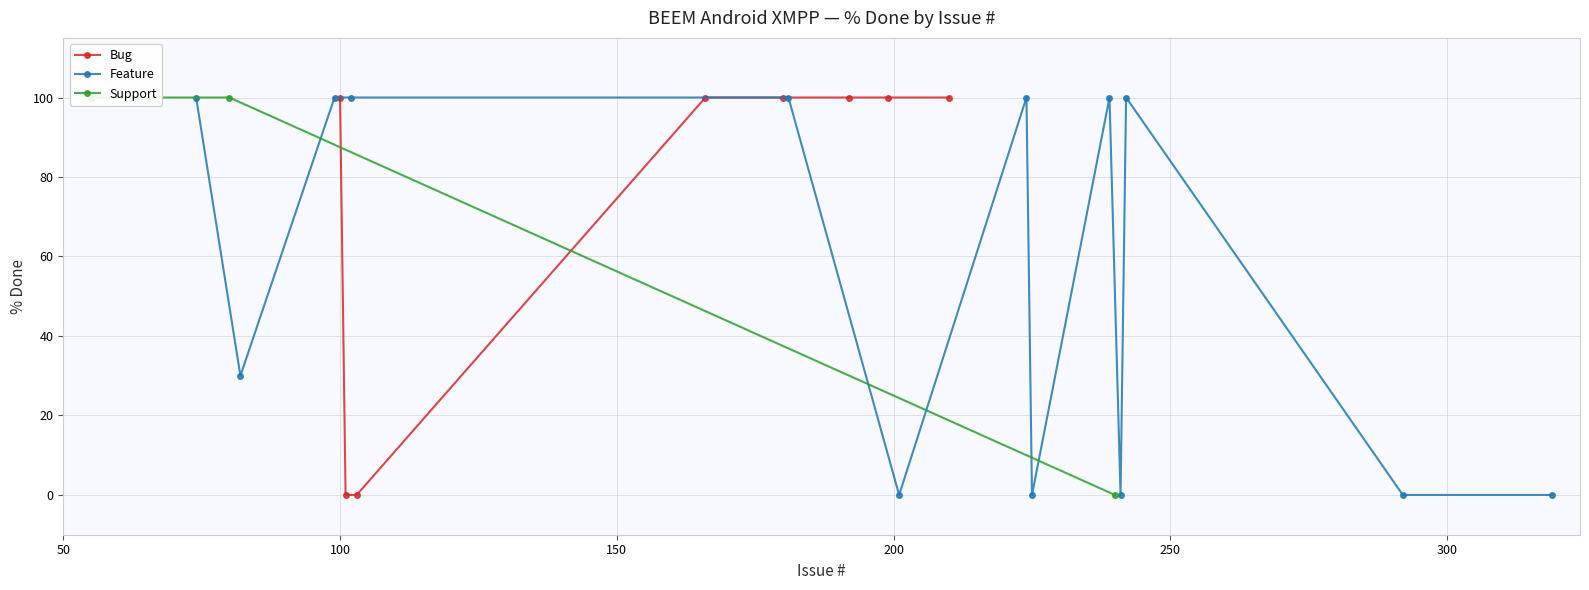

What is the value of the Bug point at the 5th from the left?

100